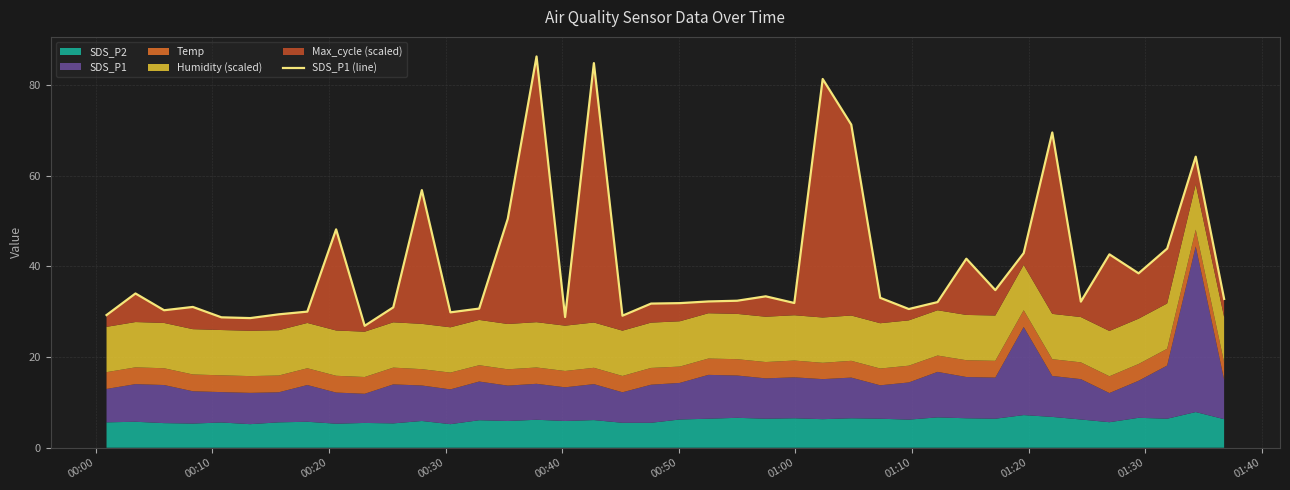

The chart shows a value of 13.9 at 01:30. True or false?

False